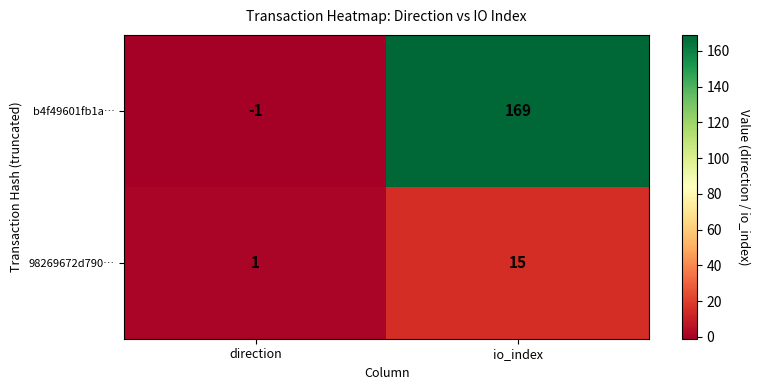

How many series are shown in this chart?

2